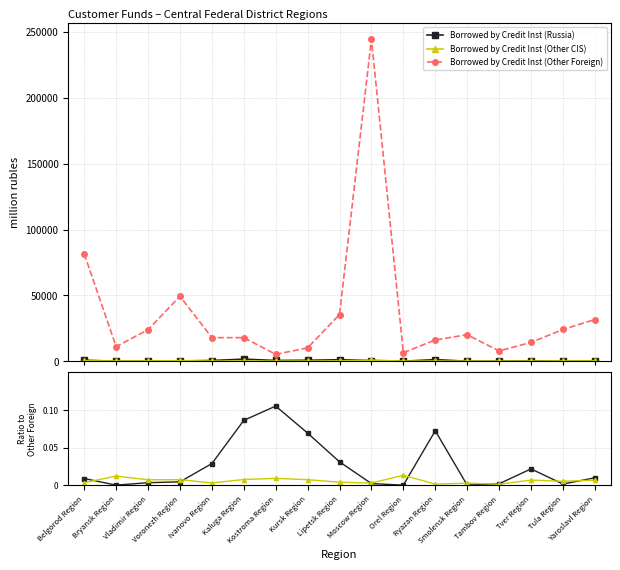

What is the sum of the Borrowed by Credit Inst (Other Foreign) values at Voronezh Region and Tver Region?

63537.0